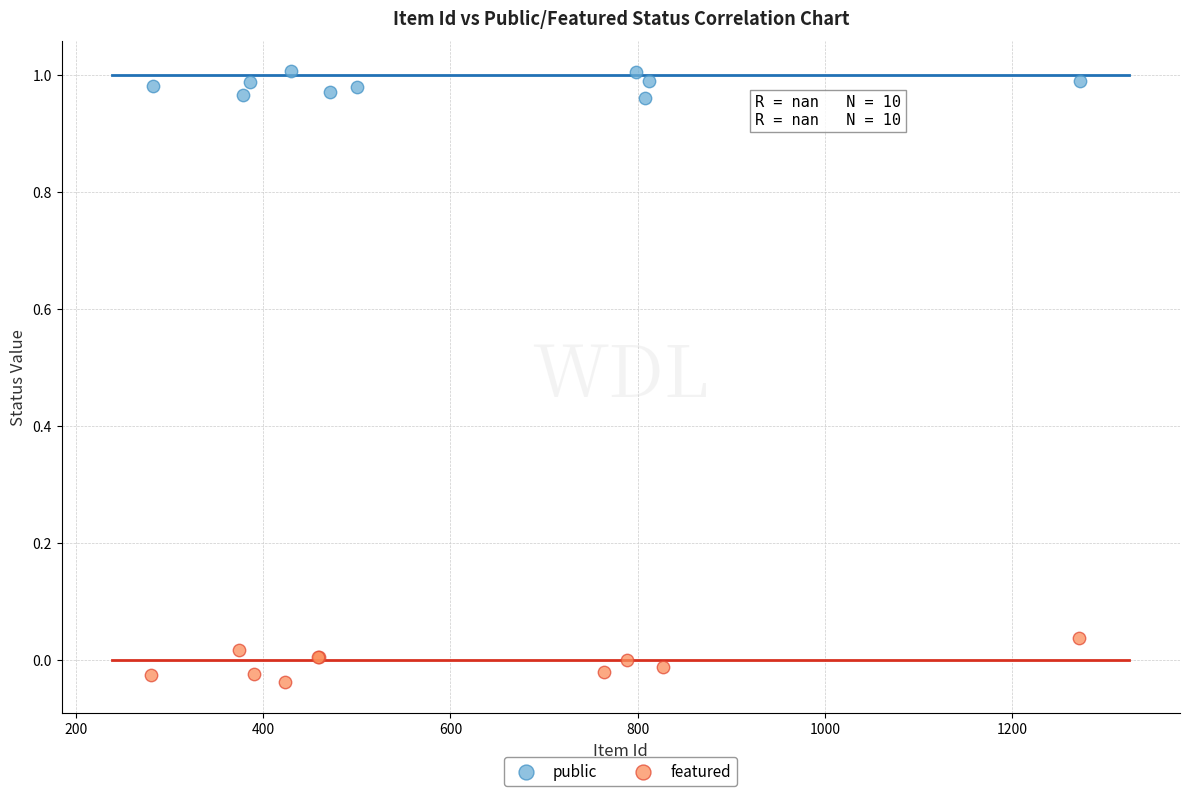

Which series reaches the maximum Y coordinate?

public